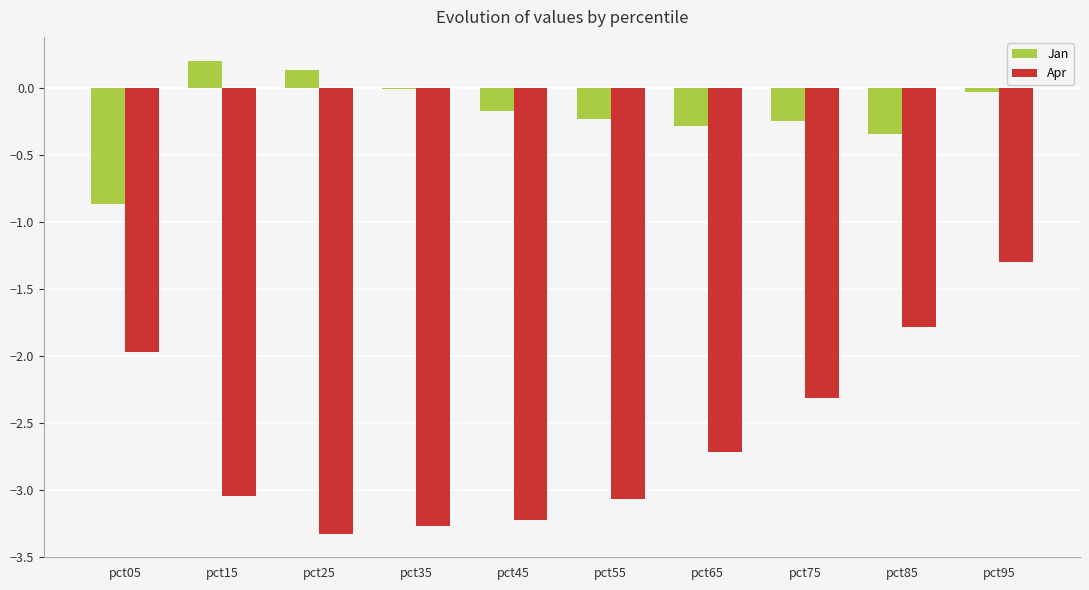

At which label is Apr closest to -2?

pct05